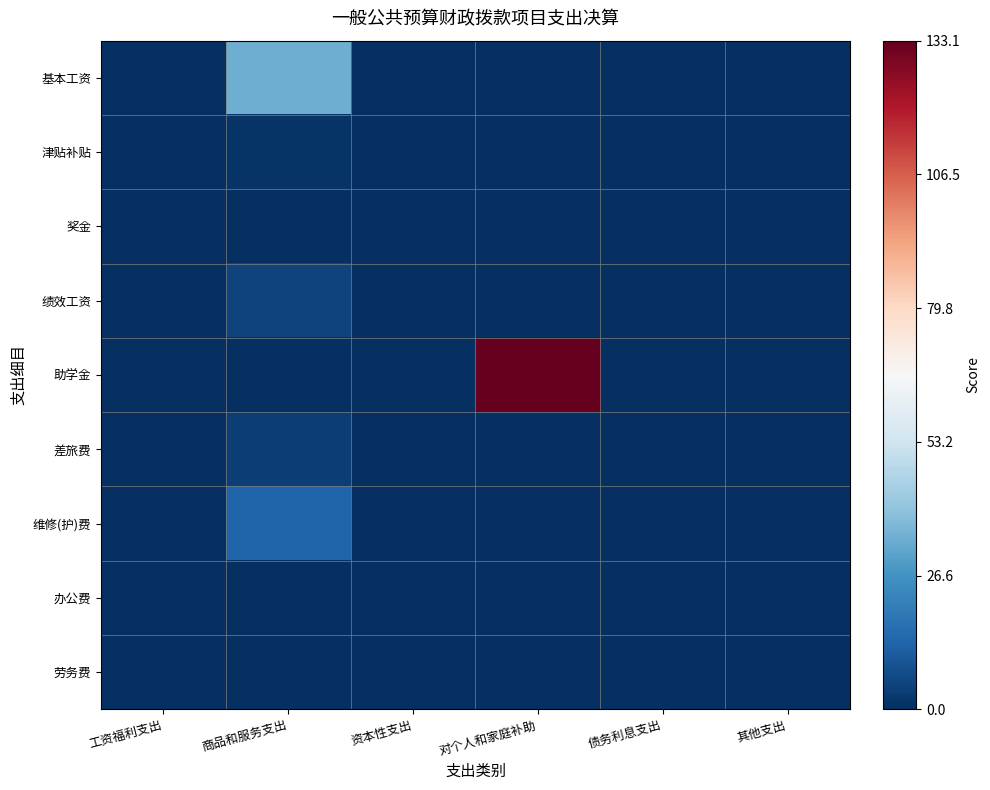

Count the number of categories in the chart.

6